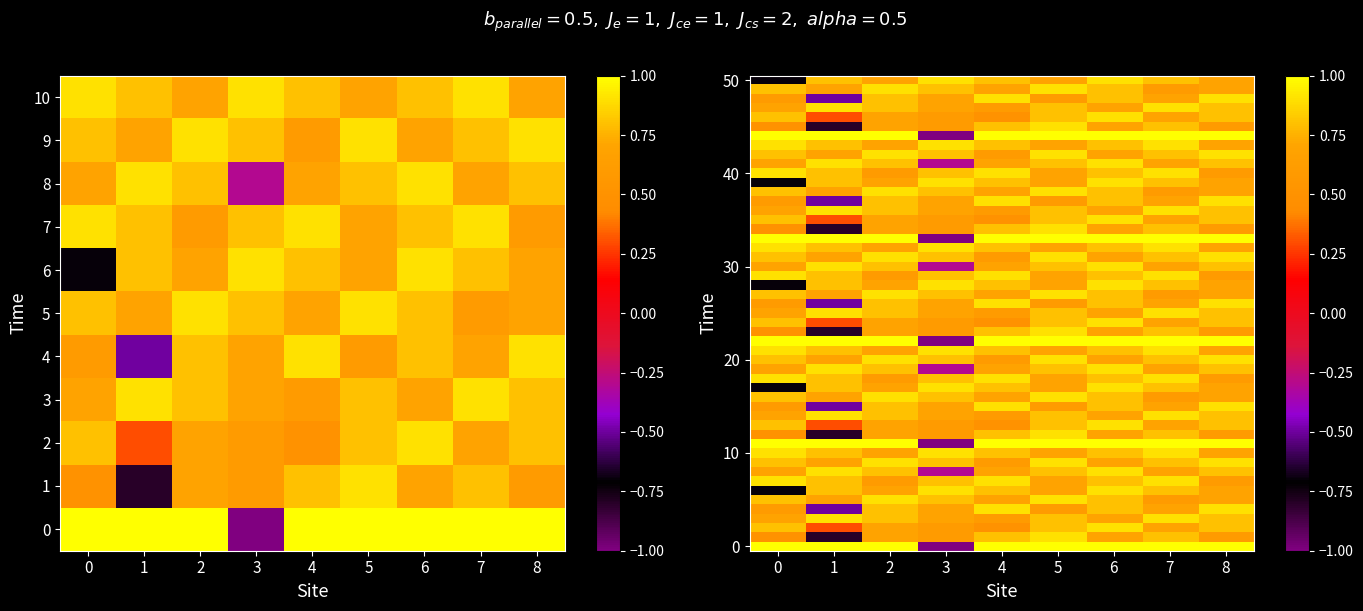

How many categories are shown in the chart?

9